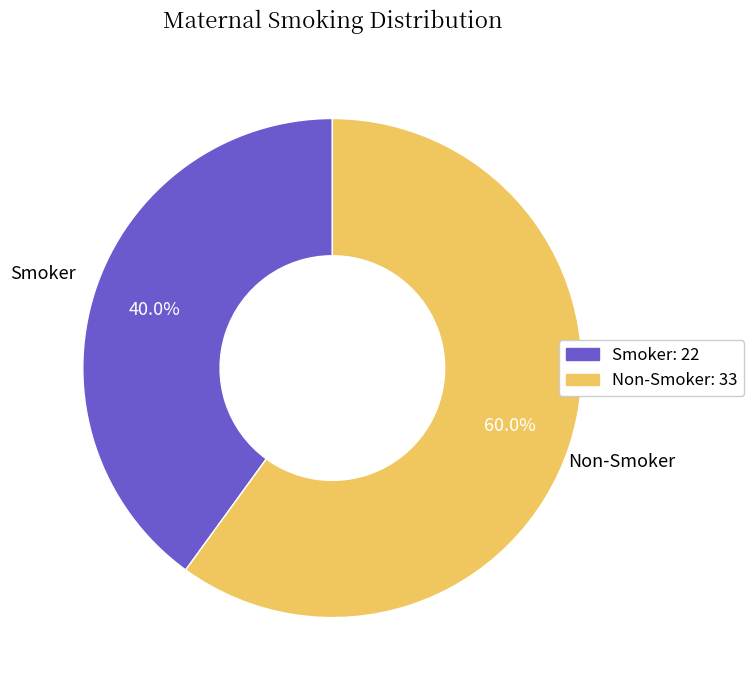

Between Non-Smoker and Smoker, which is larger?

Non-Smoker